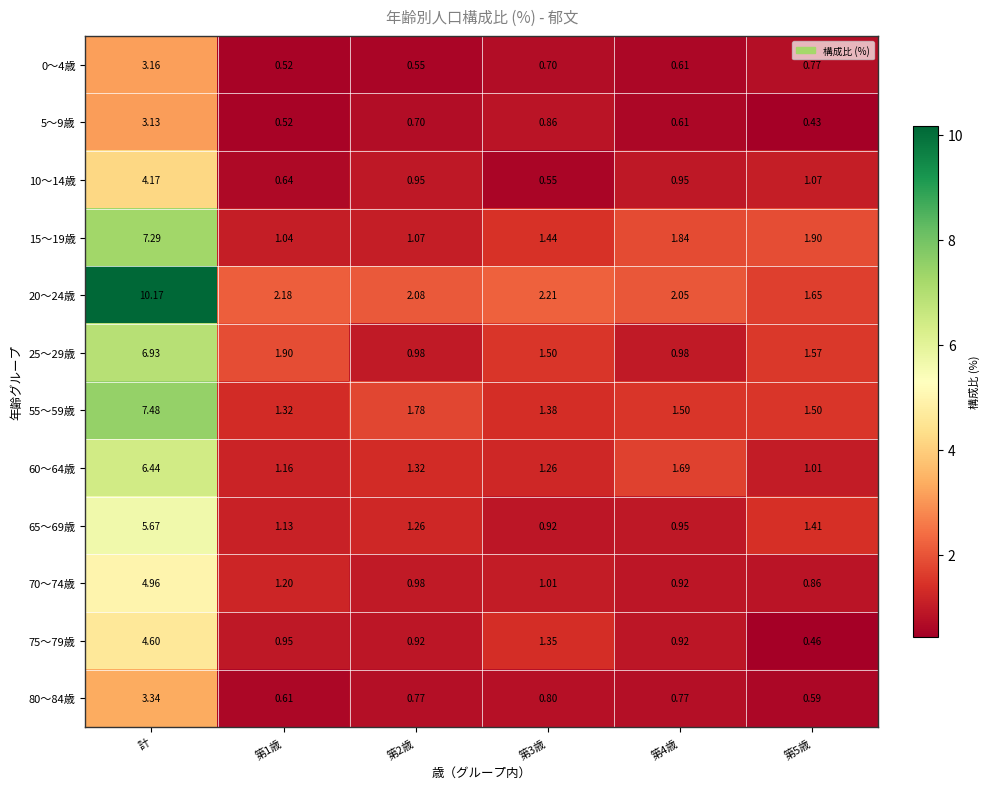

Is the value of 20～24歳 at 第5歳 greater than the value of 65～69歳 at 第3歳?

Yes